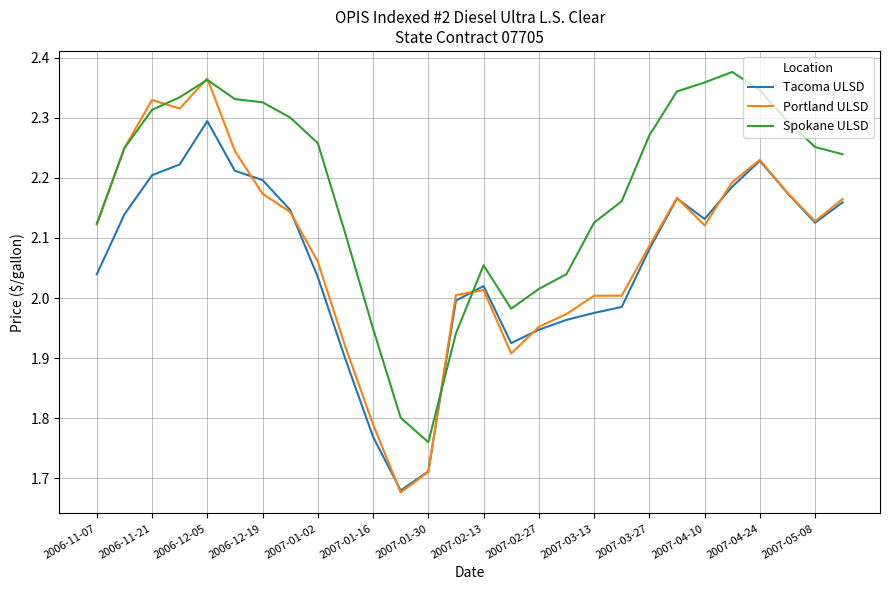

Which series has the largest total across all categories?

Spokane ULSD